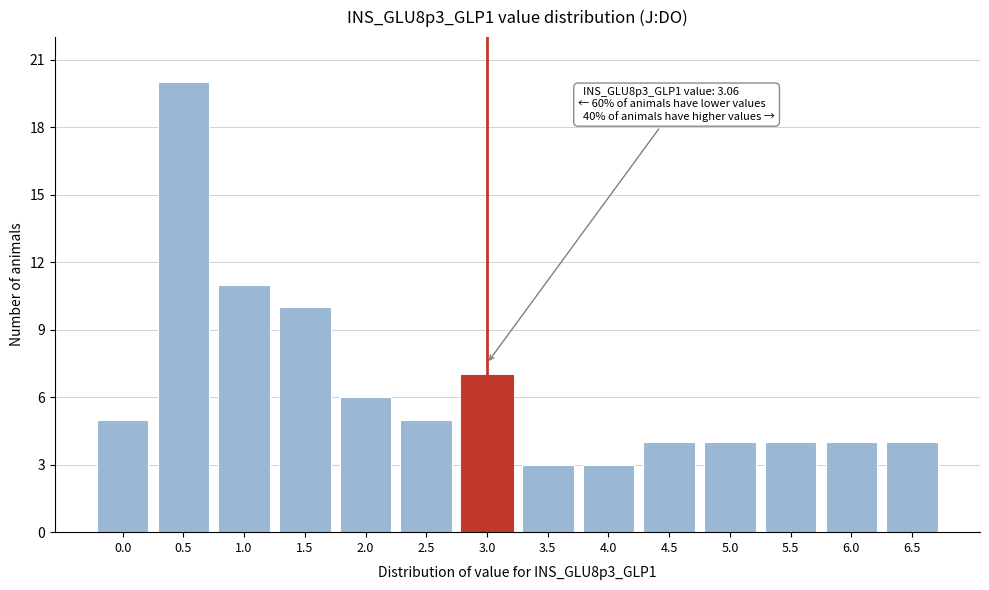

Reading left to right, what are all the values shown in this chart?

5	20	11	10	6	5	7	3	3	4	4	4	4	4